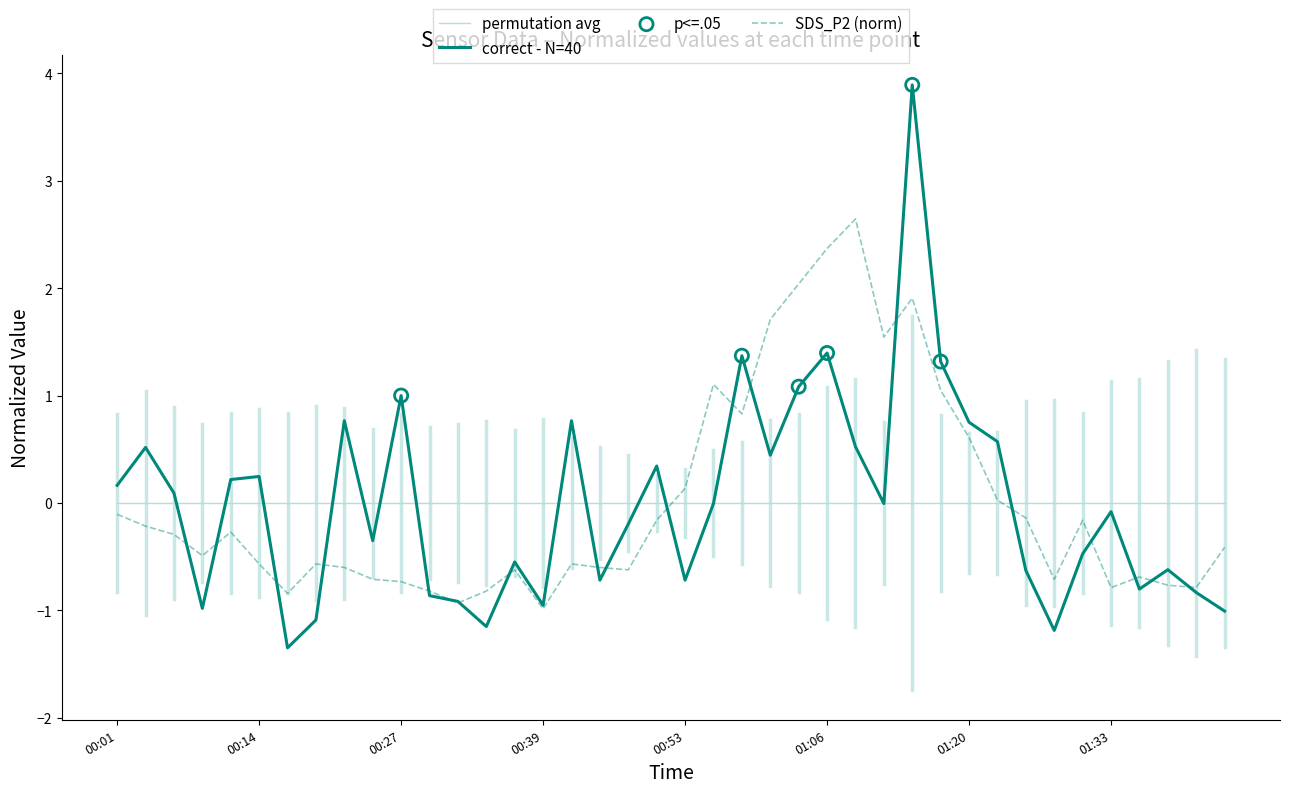

What is the highest value of the correct - N=40 series?

3.9